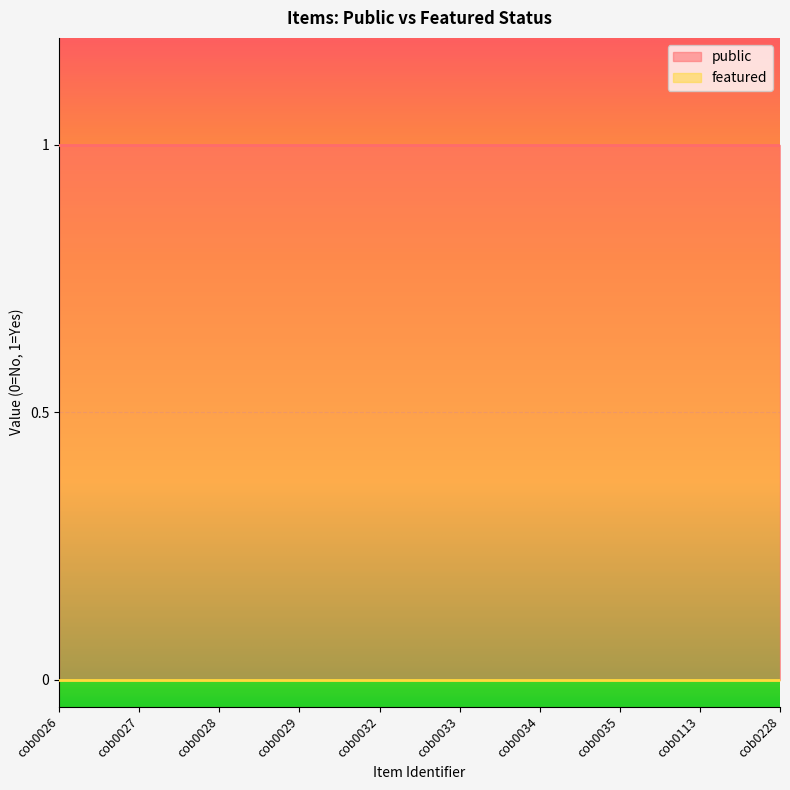

At how many categories does at least one series exceed 0?

10